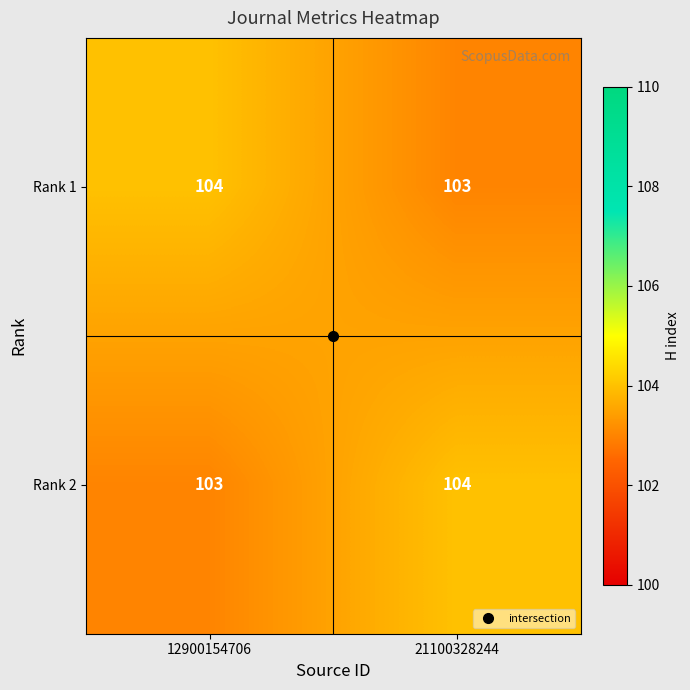

At 21100328244, list the series in order from smallest to largest.

Rank 1, Rank 2